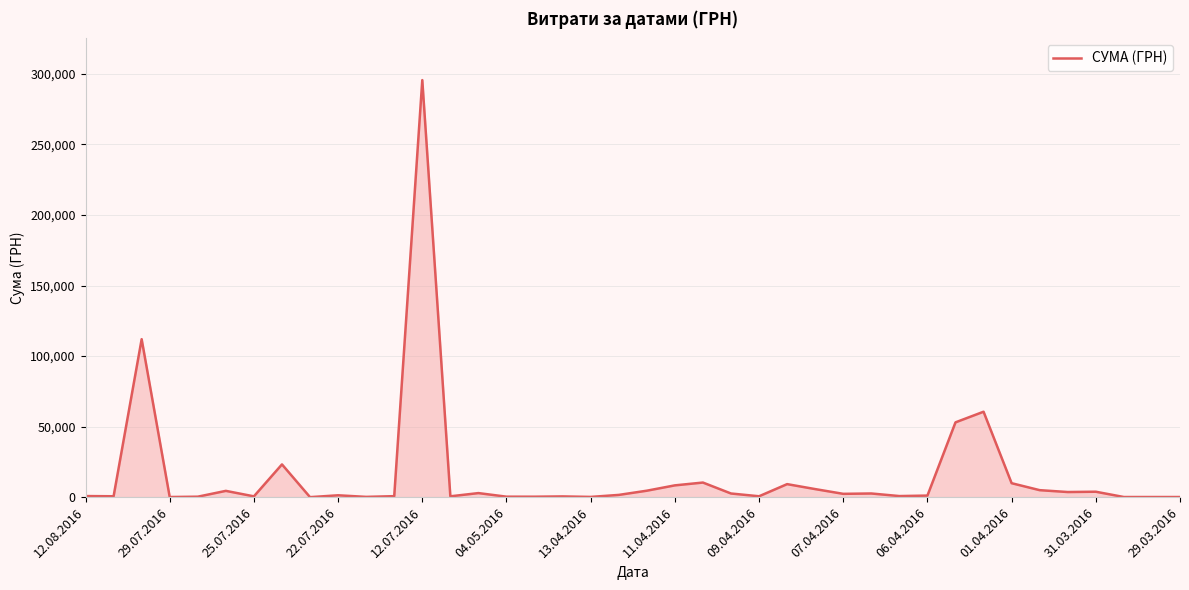

How many values exceed 1592?

20